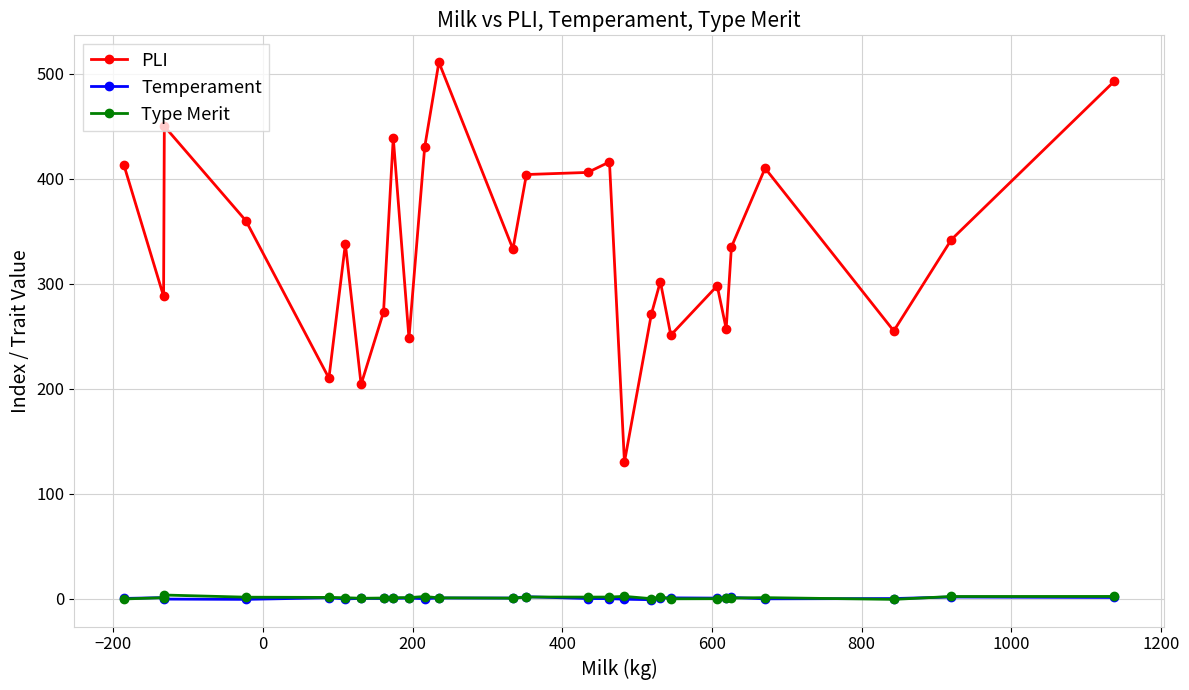

True or false: PLI and Type Merit cross at least once.

False